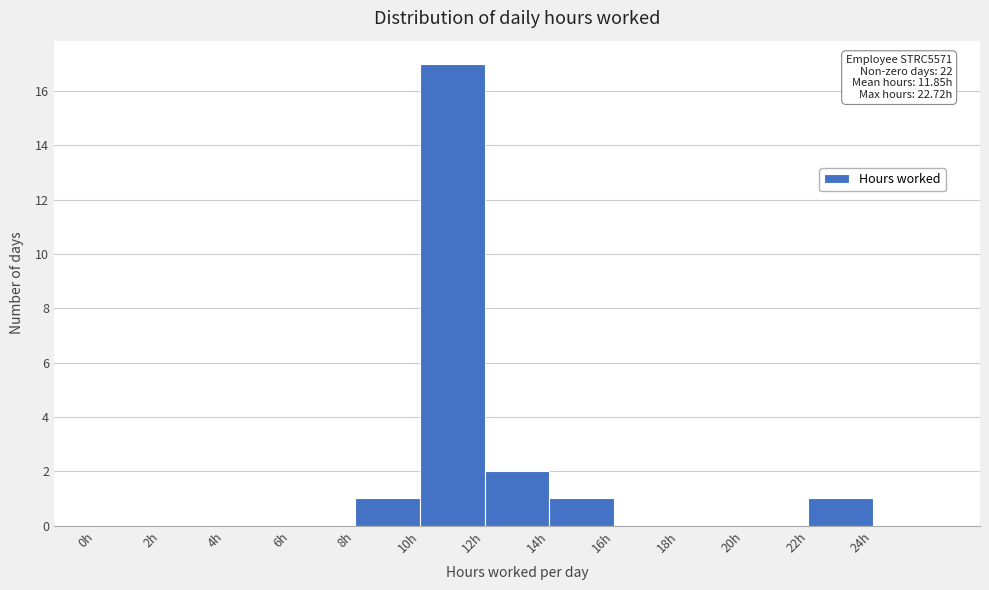

Which range on the x-axis has the tallest bar?

10 to 12